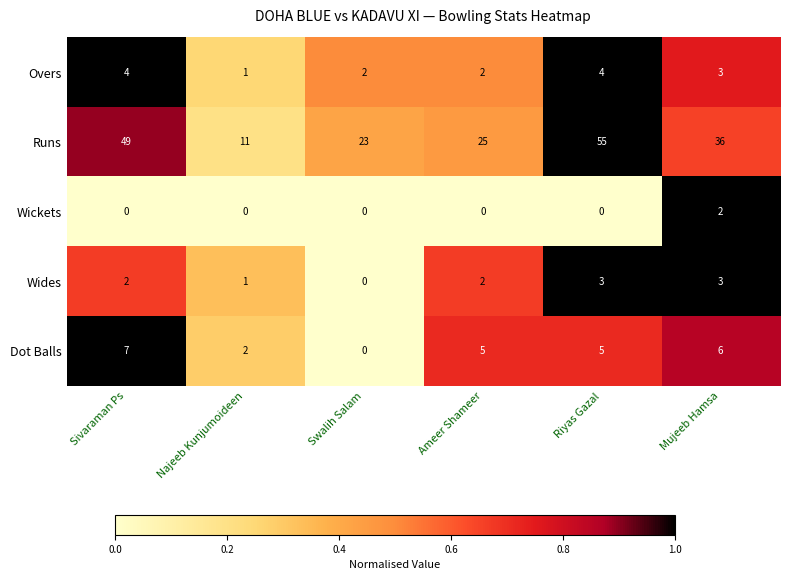

Which series has the largest total across all categories?

Runs